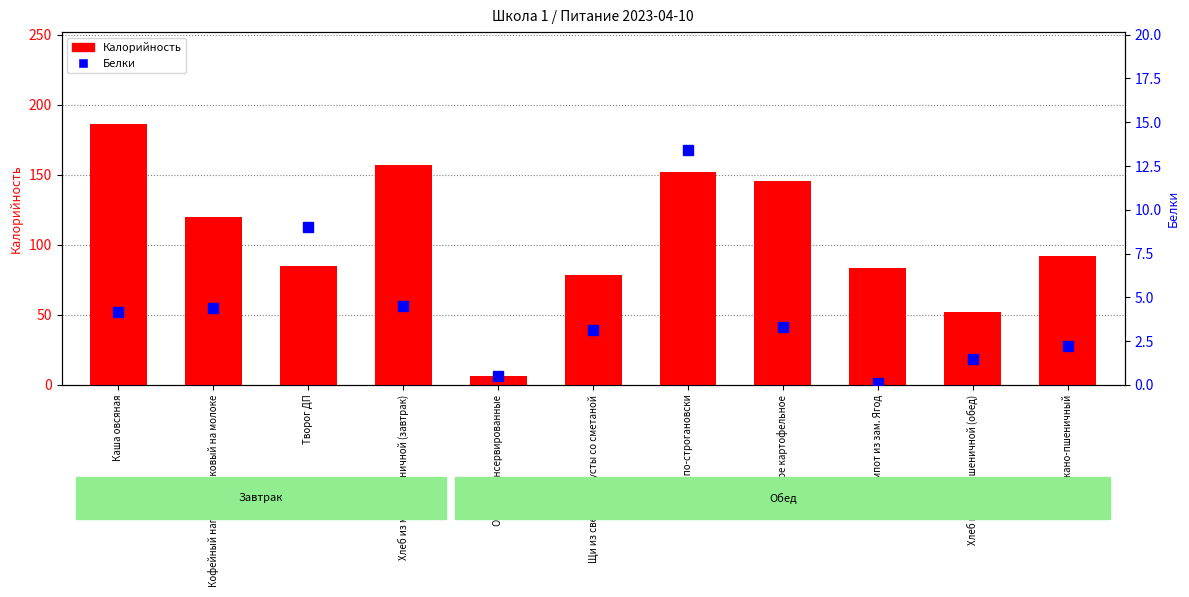

List the series in order of their peak value, lowest first.

Белки, Калорийность